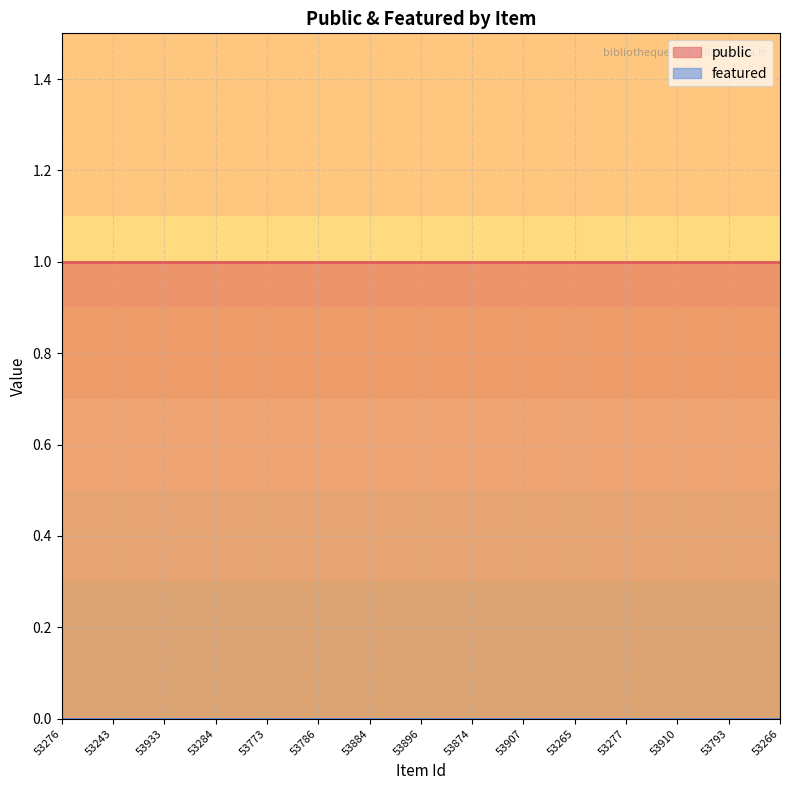

Reading right to left, extract all data points from this chart.

public: 1	1	1	1	1	1	1	1	1	1	1	1	1	1	1	1	1	1	1	1	1	1	1	1	1	1	1	1	1
featured: 0	0	0	0	0	0	0	0	0	0	0	0	0	0	0	0	0	0	0	0	0	0	0	0	0	0	0	0	0